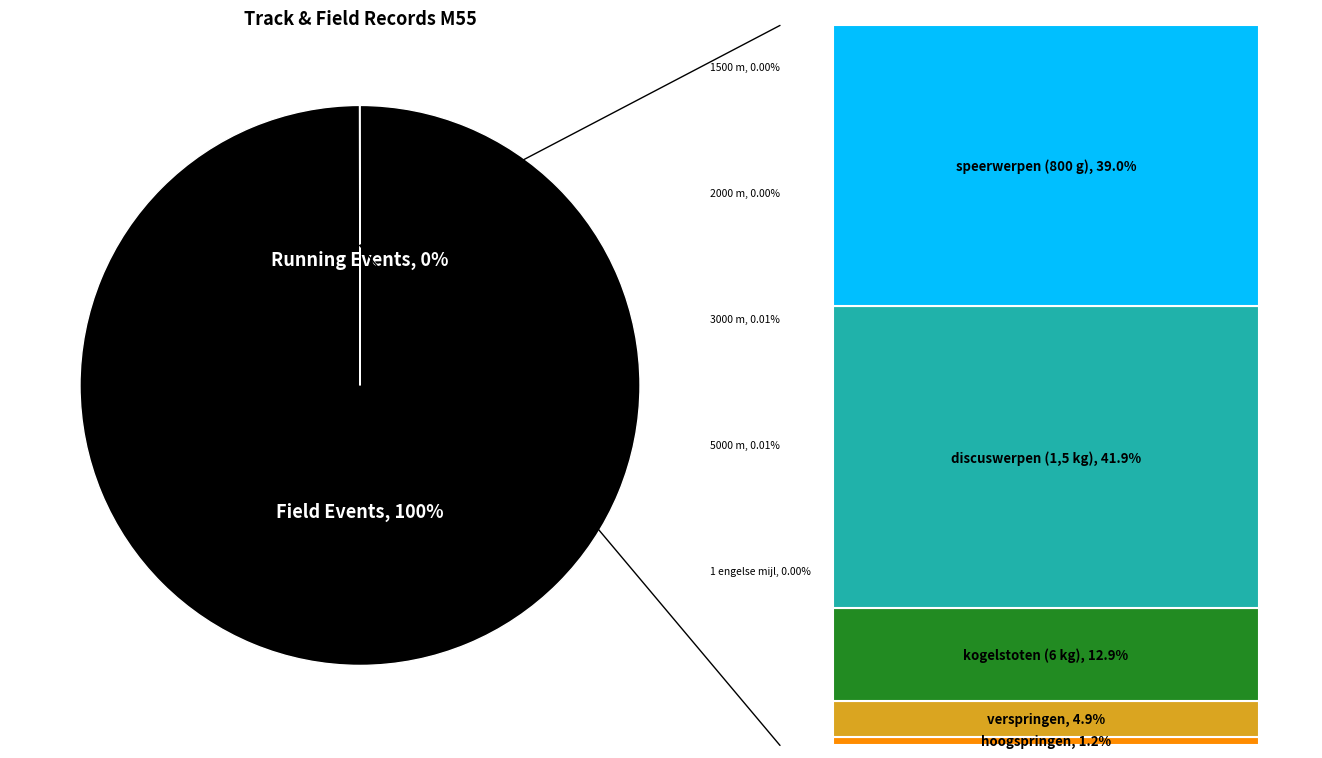

Which slice is the largest?

discuswerpen (1,5 kg)